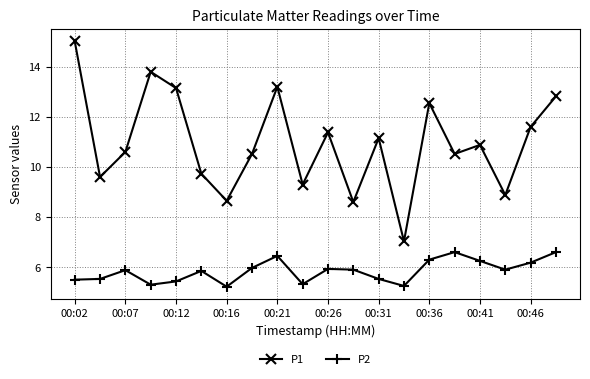

List the series in order of their peak value, lowest first.

P2, P1